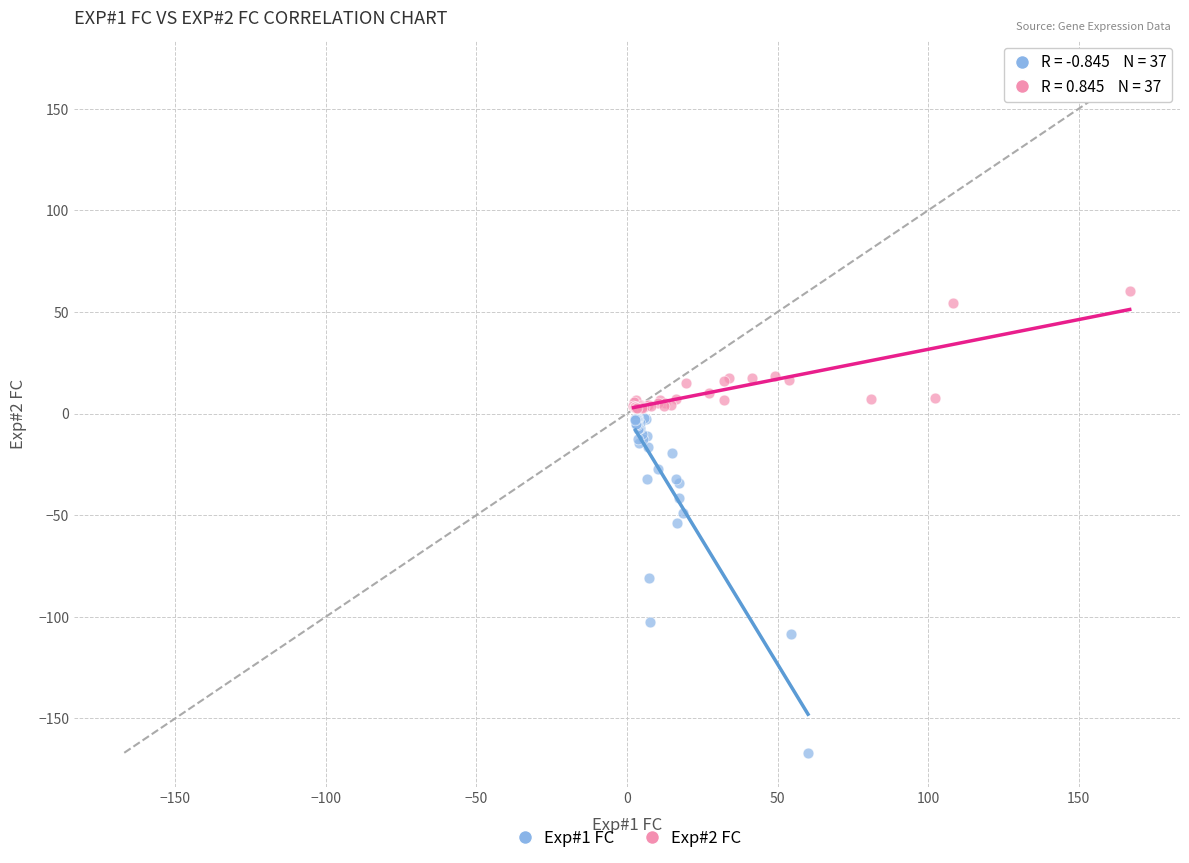

Which series has the widest spread of Y values?

Exp#1 FC